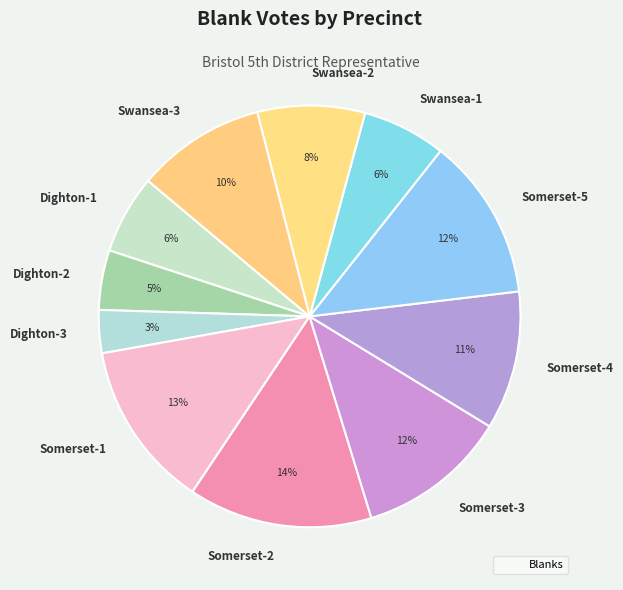

Combined, do Somerset-2 and Swansea-3 account for over 50%?

No